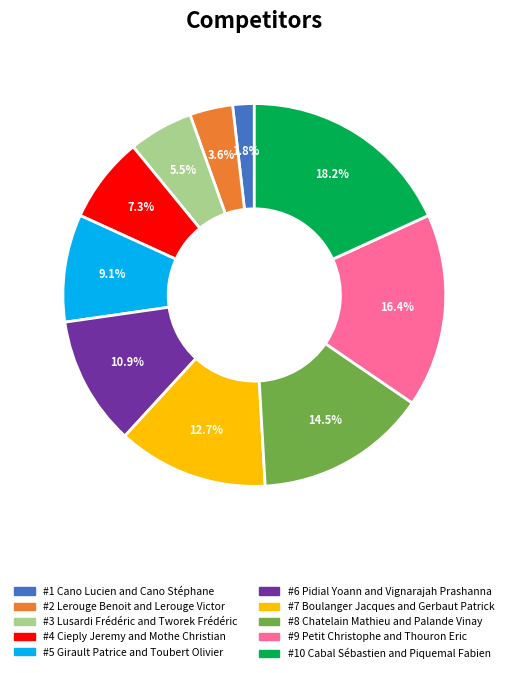

Does any single category account for the majority?

No